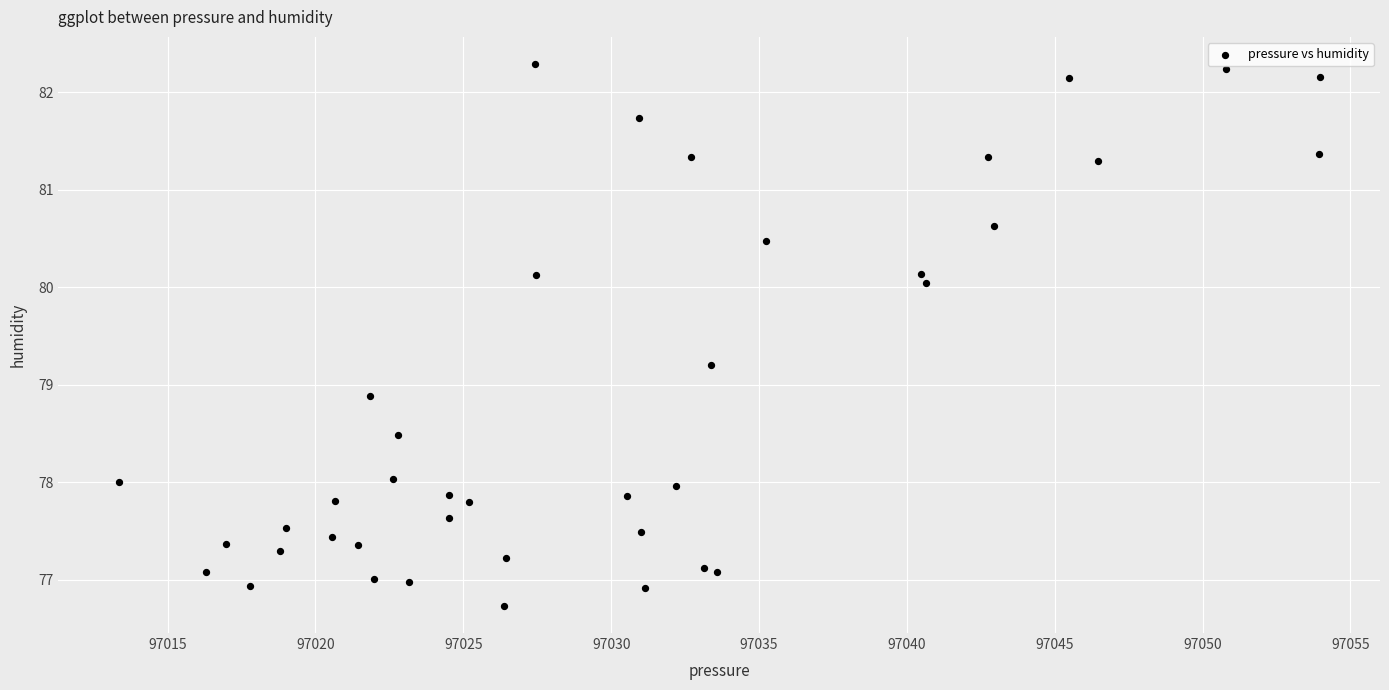

What is the range of X values (max minus min)?

40.6